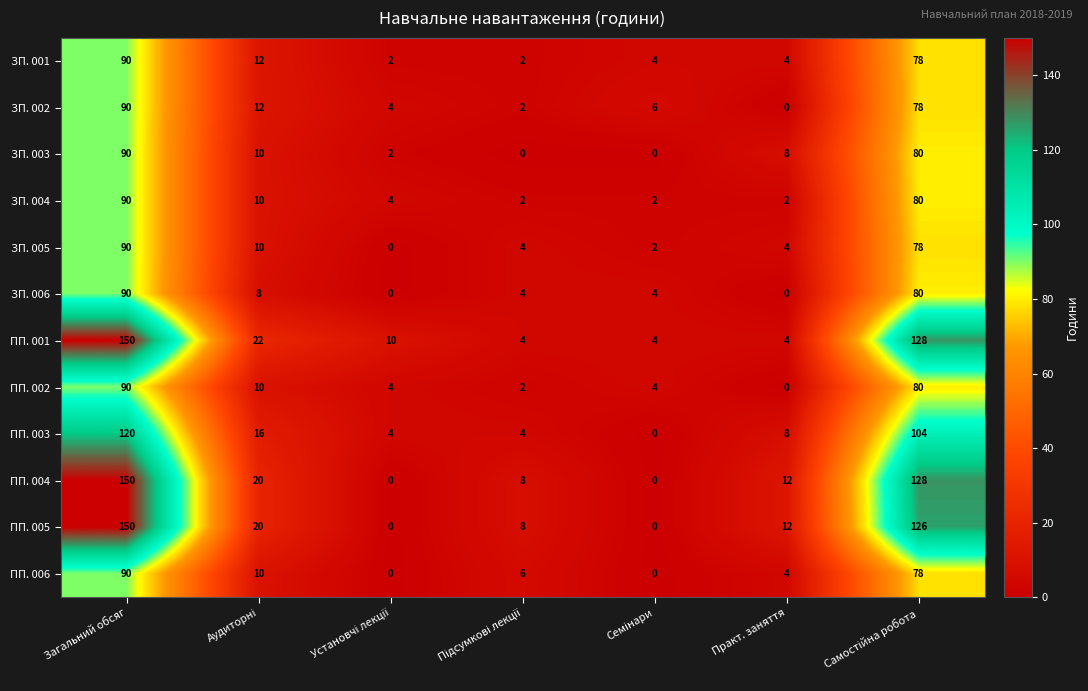

What is the difference between the maximum and minimum values in the ПП. 006 series?

90